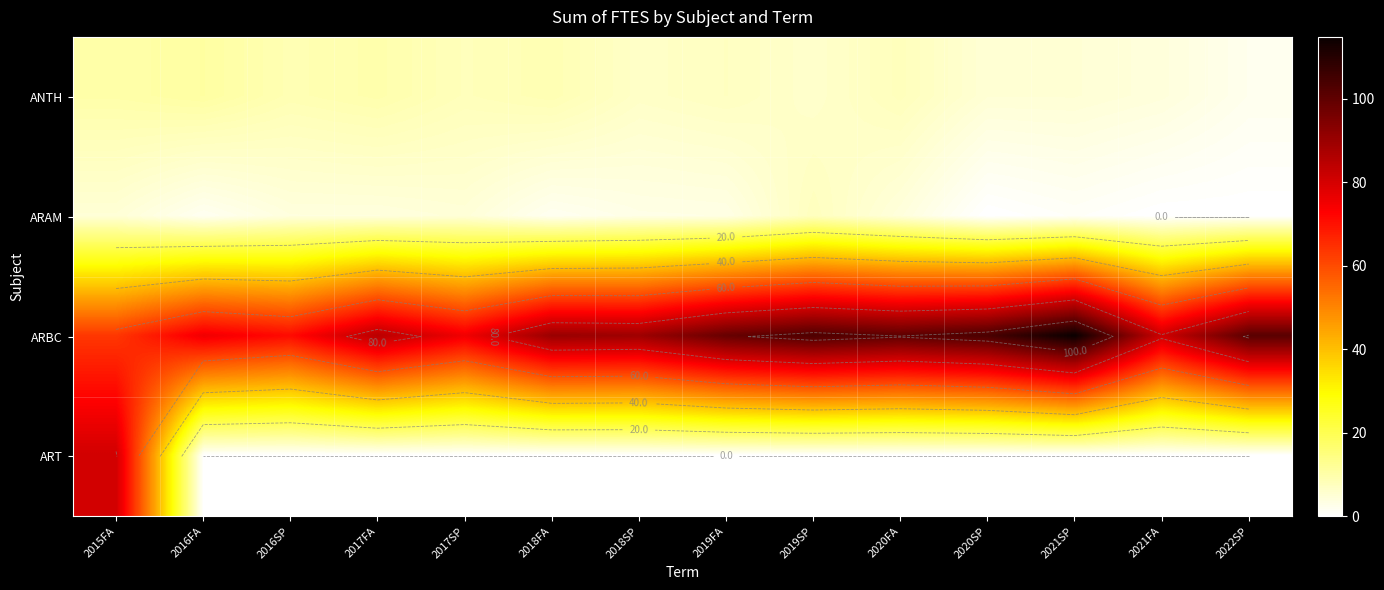

What is the average value of the ARBC series?

89.5